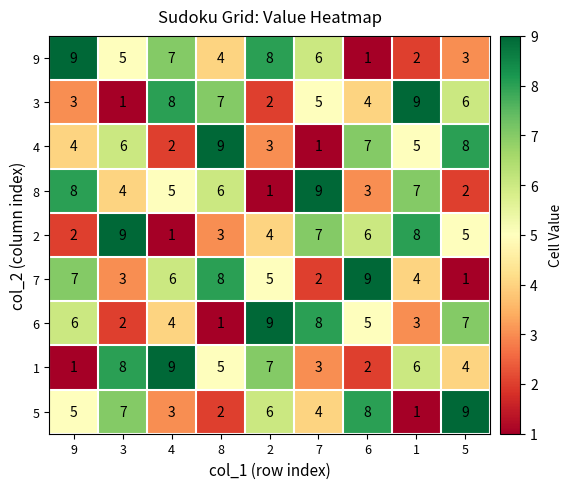

What is the total value across all series at 3?

45